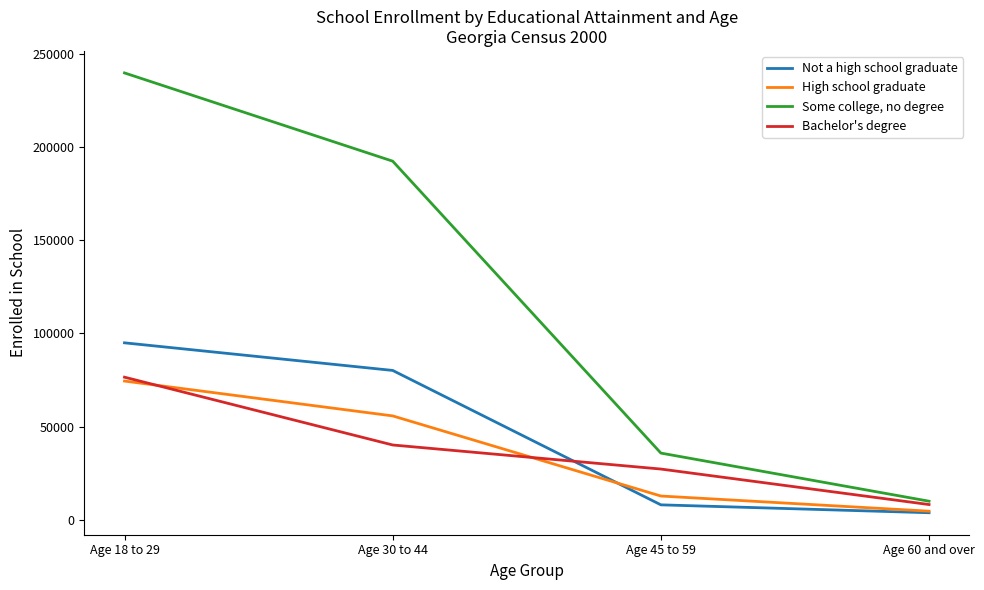

Does the chart display data point markers on the line(s)?

No